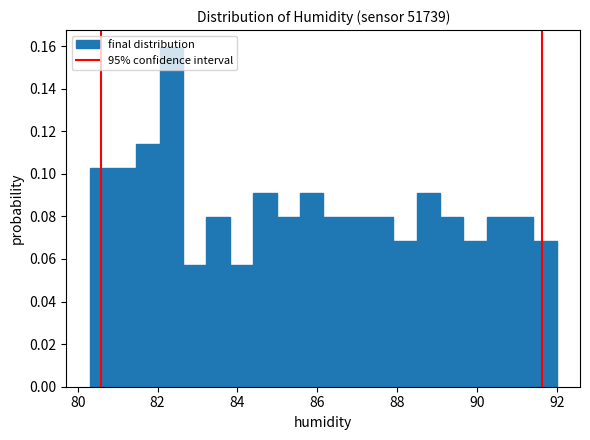

Around what value on the x-axis is the tallest bar? Give the approximate position of its centre, as read against the axis.

82.4